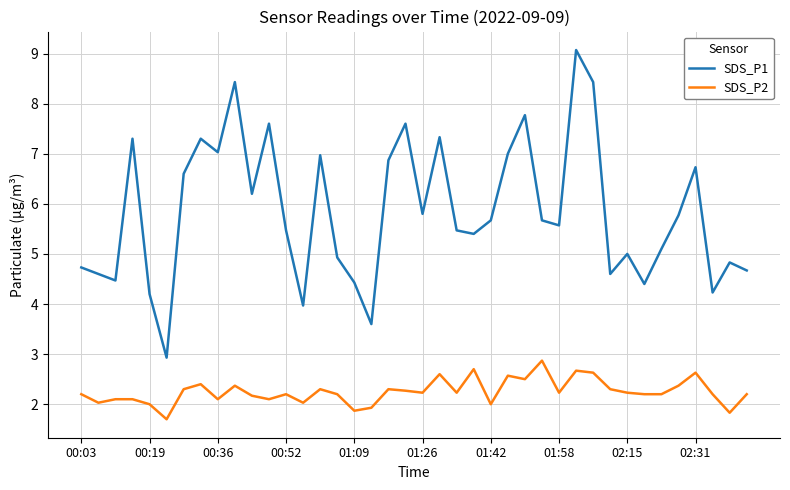

True or false: SDS_P2 and SDS_P1 cross at least once.

False